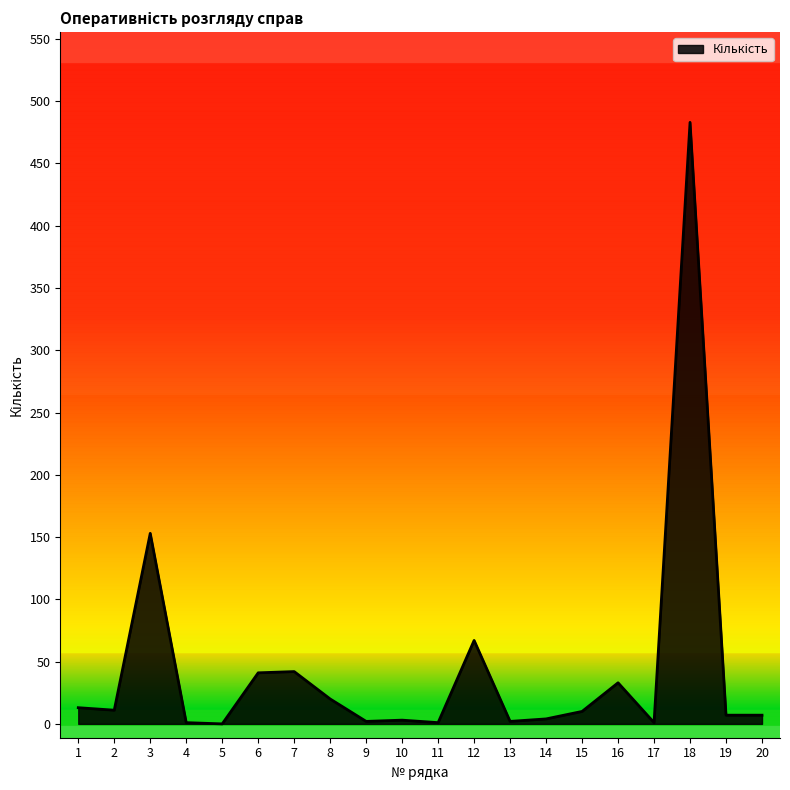

The value at 12 is 104. True or false?

False